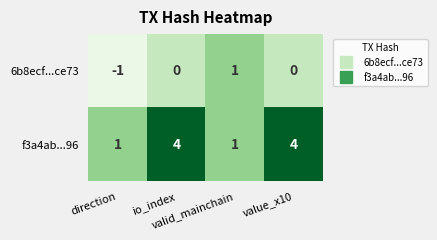

What is the sum of all f3a4ab...96 values?

10